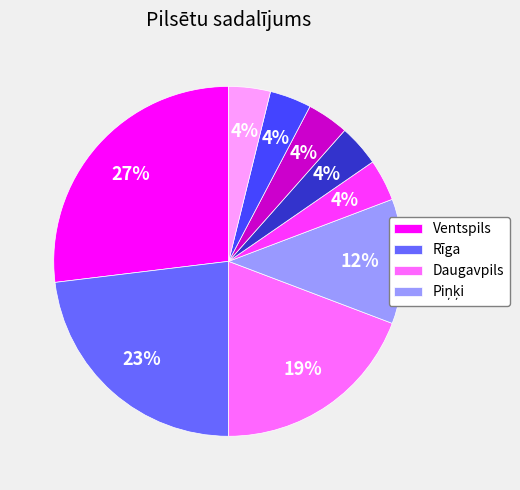

Is there a majority slice in this chart?

No